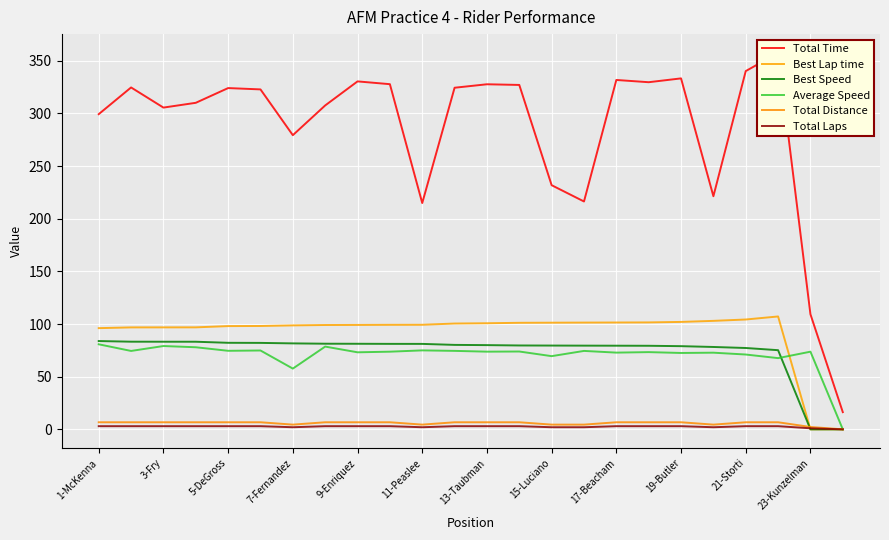

At which label does Total Distance first exceed 6?

1-McKenna